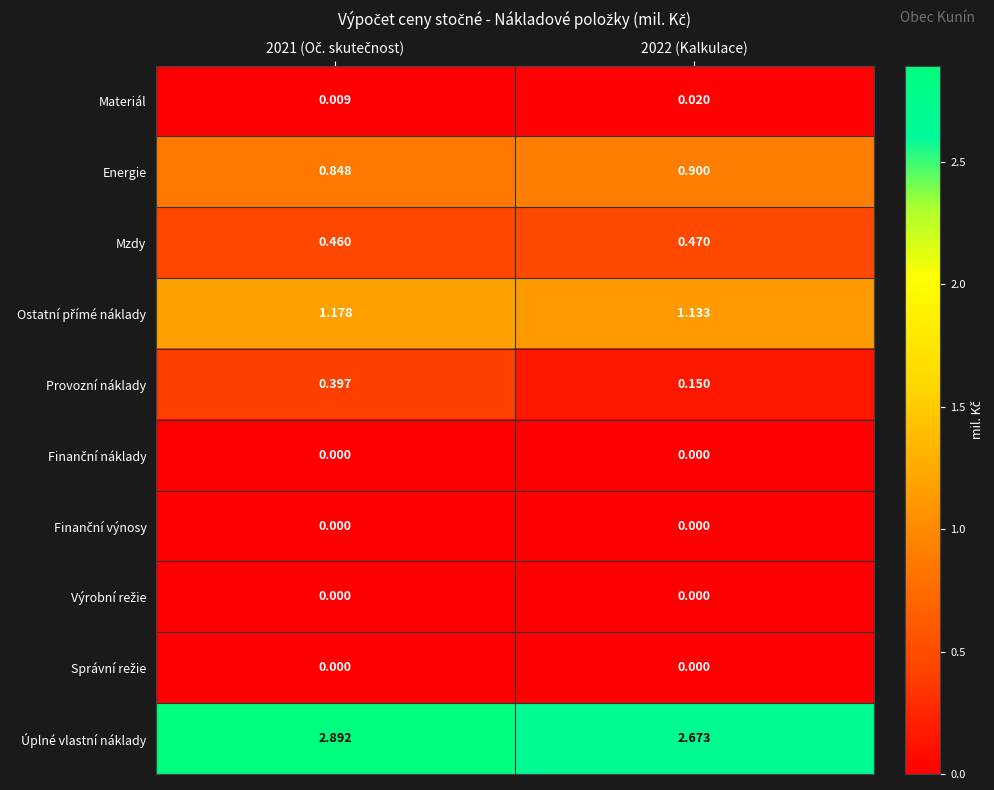

Which series has the largest total across all categories?

Úplné vlastní náklady